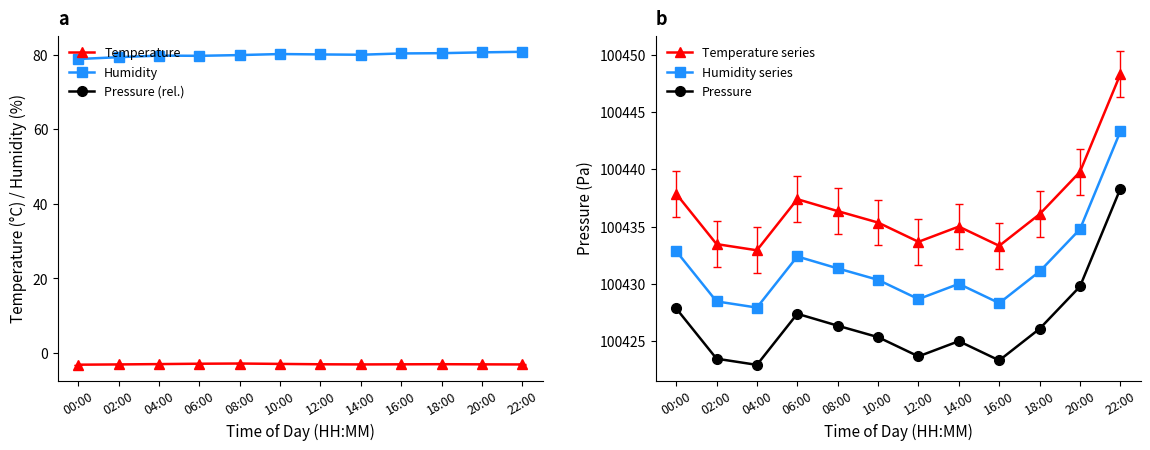

Where is the first local minimum for Pressure?

04:00